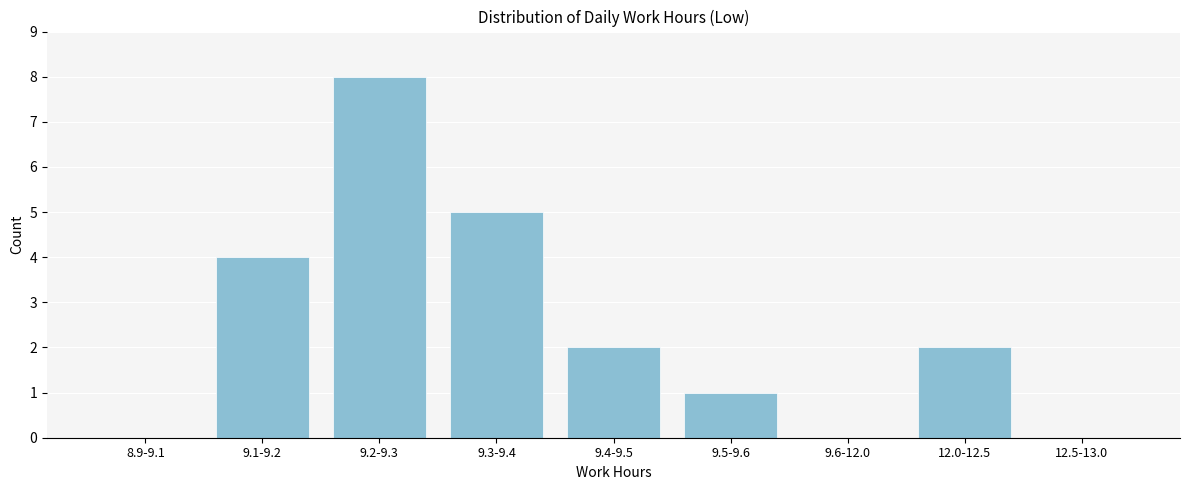

Reading left to right, what are all the values shown in this chart?

8.9-9.1=0	9.1-9.2=4	9.2-9.3=8	9.3-9.4=5	9.4-9.5=2	9.5-9.6=1	9.6-12.0=0	12.0-12.5=2	12.5-13.0=0